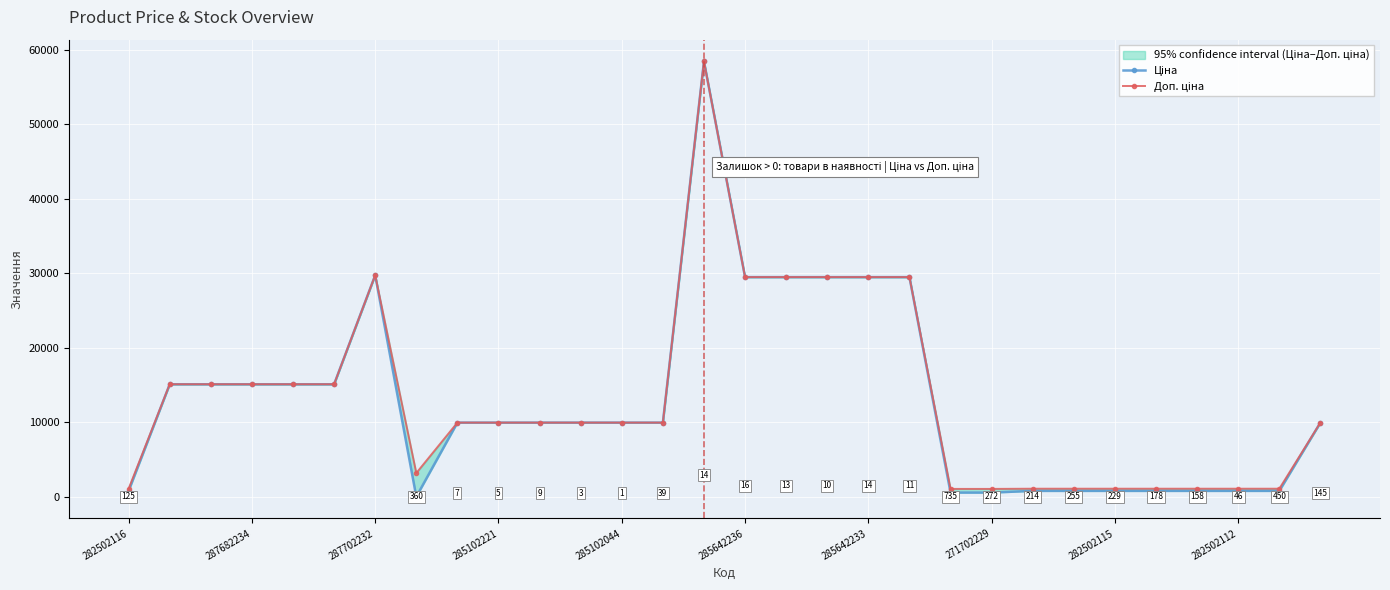

Is the value of Ціна at 285642236 greater than the value of Доп. ціна at 10?

Yes